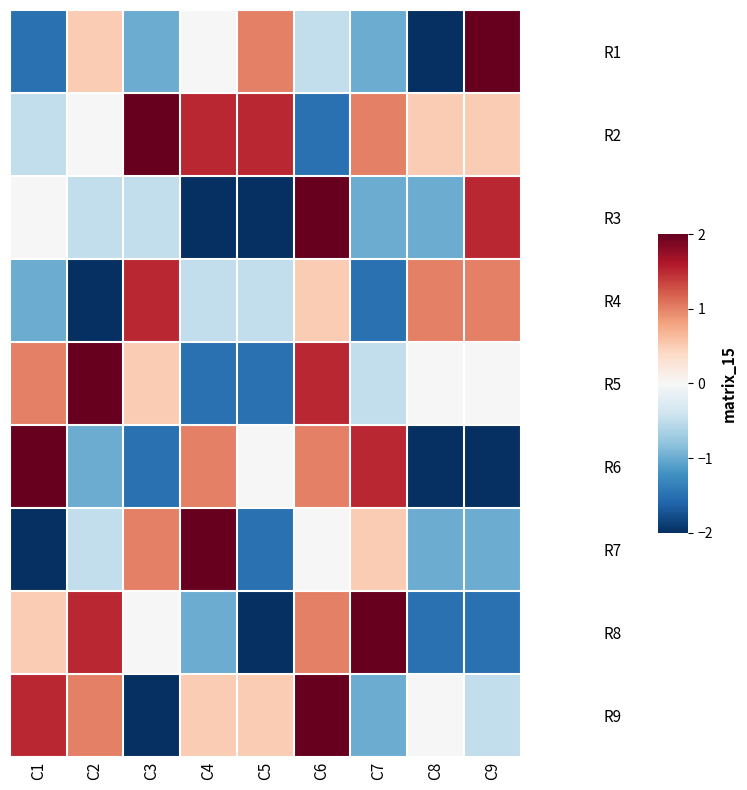

Which has a higher value, C3 or C9?

C9